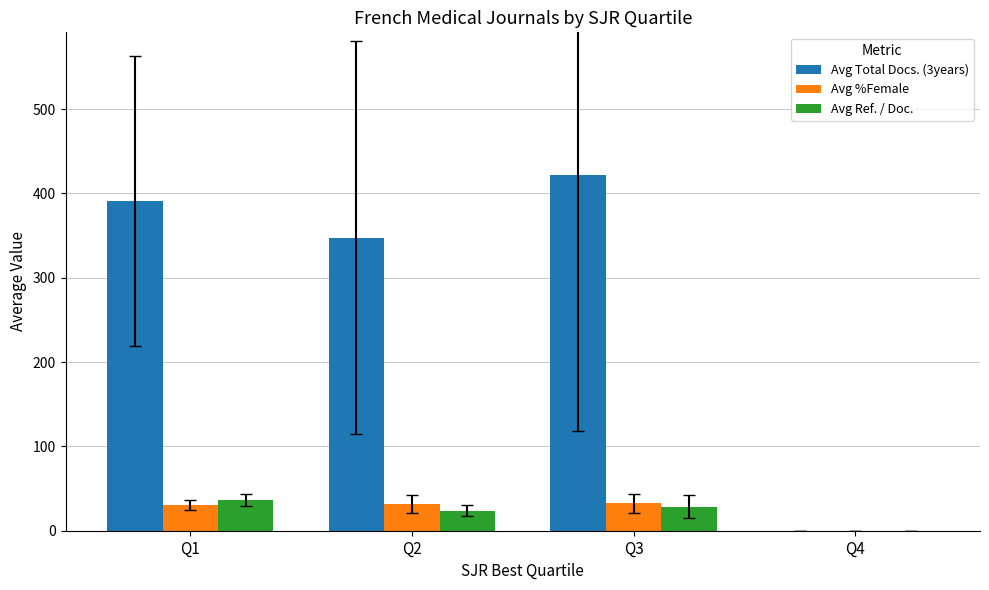

Which series has the largest total across all categories?

Avg Total Docs. (3years)